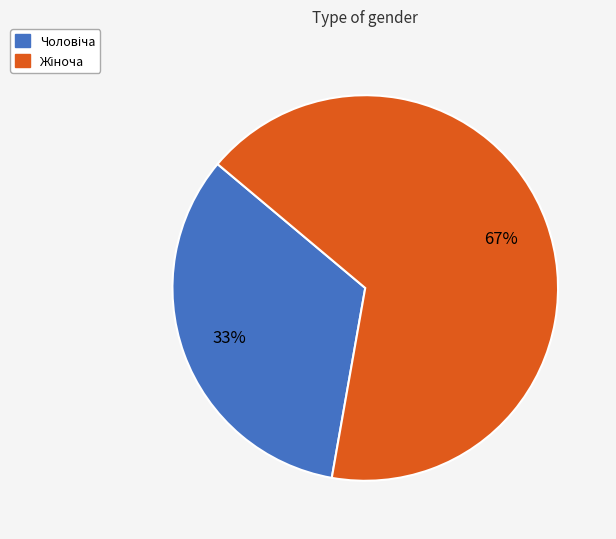

To the nearest percent, what is the average slice percentage?

50%